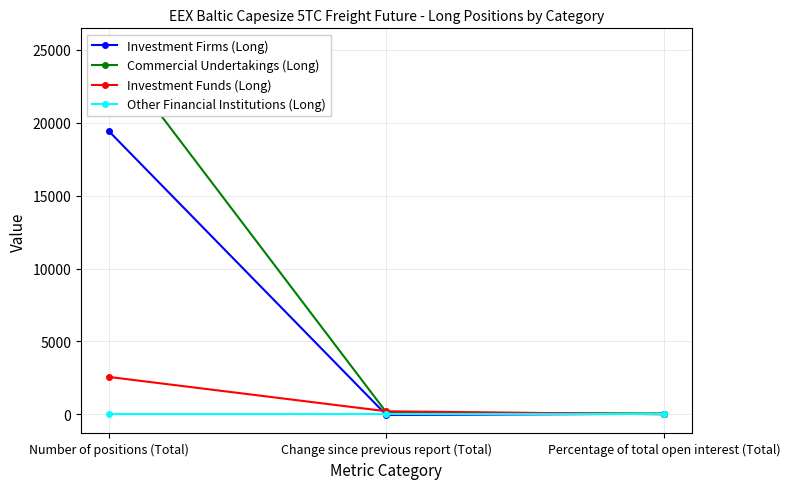

What are all the series names shown in the legend?

Investment Firms (Long), Commercial Undertakings (Long), Investment Funds (Long), Other Financial Institutions (Long)